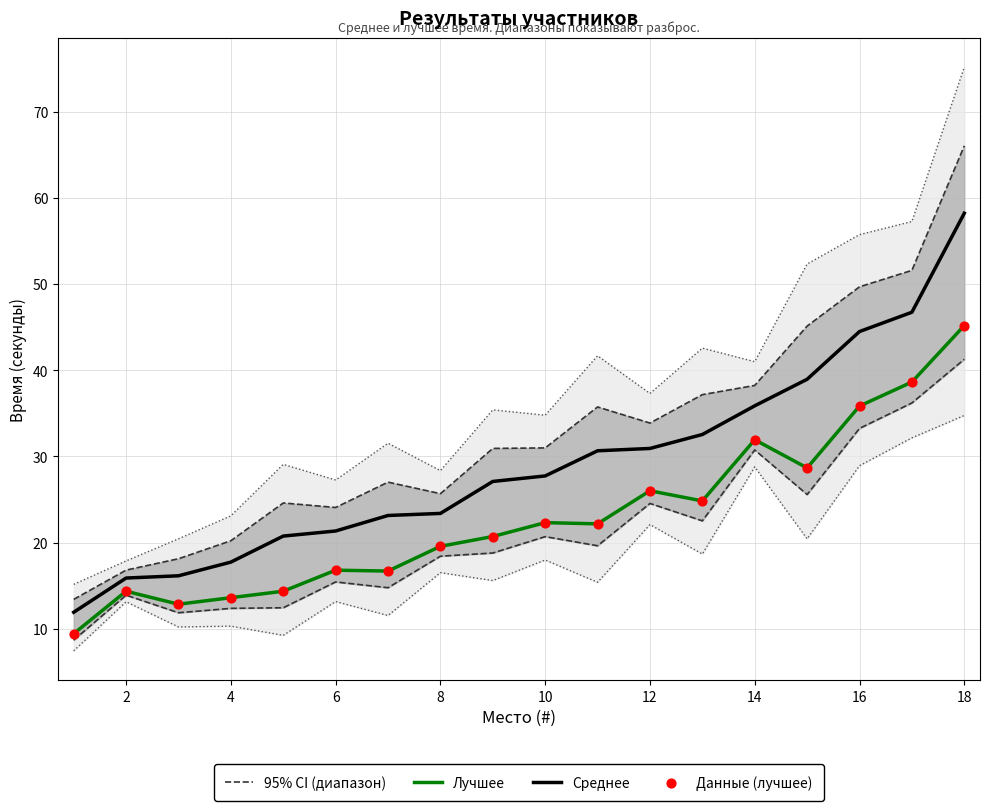

True or false: Среднее and Лучшее intersect in this chart.

False